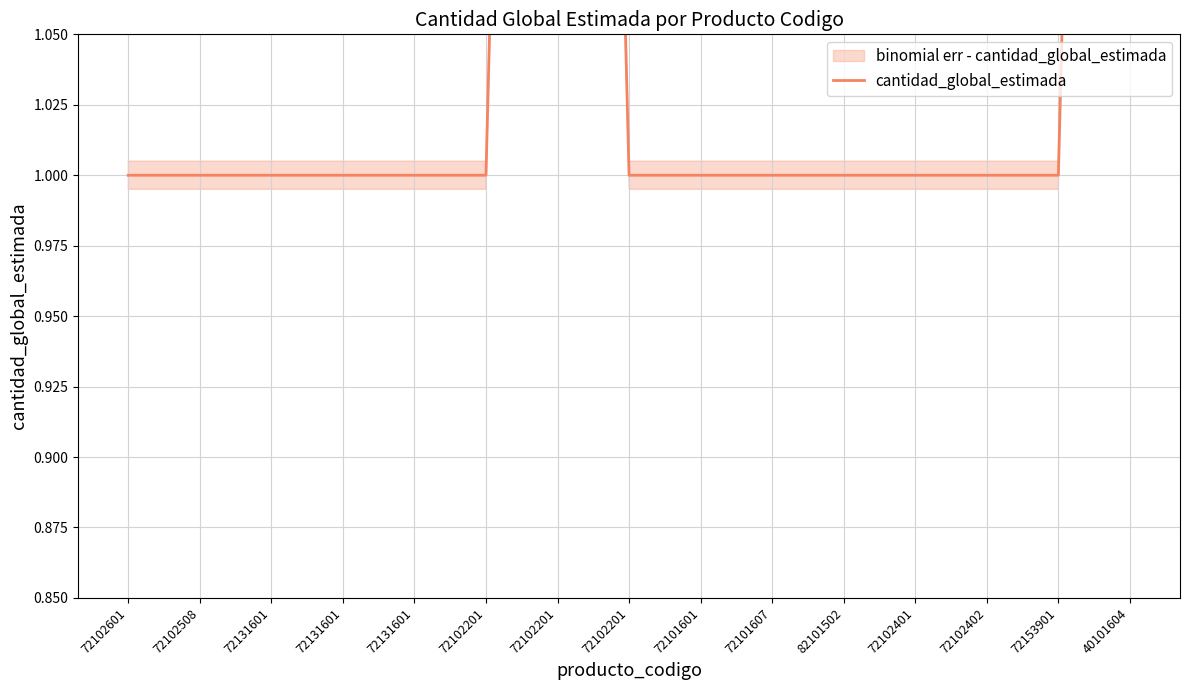

List the labels in order of value, largest first.

72102201, 40101604, 72102601, 72102508, 72131601, 72131601, 72131601, 72102201, 72102201, 72101601, 72101607, 82101502, 72102401, 72102402, 72153901